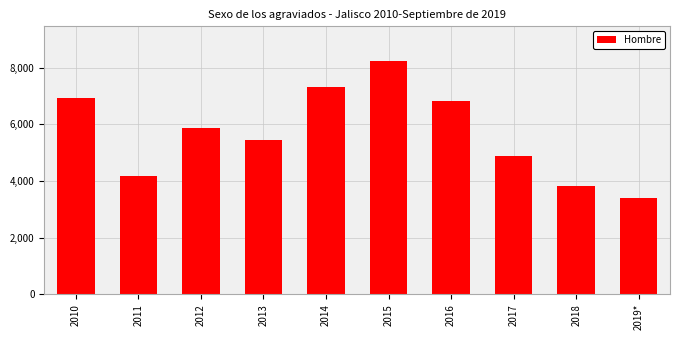

Reading left to right, what are all the values shown in this chart?

6932	4175	5883	5462	7332	8236	6821	4874	3815	3409